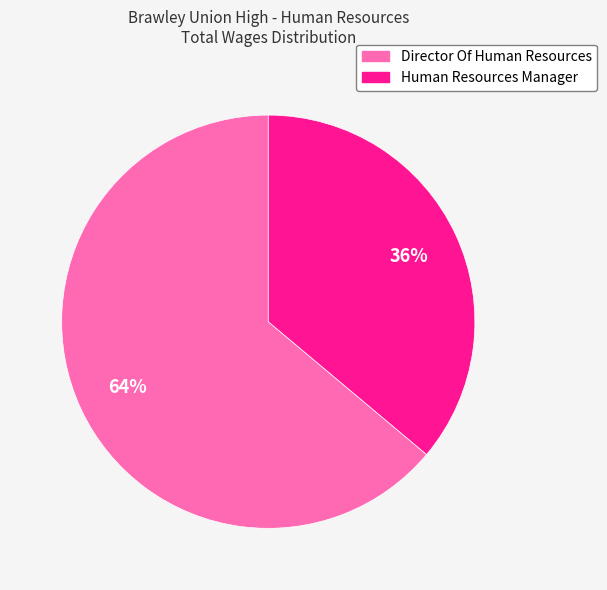

Is it true that Human Resources Manager is 50% of the pie?

False